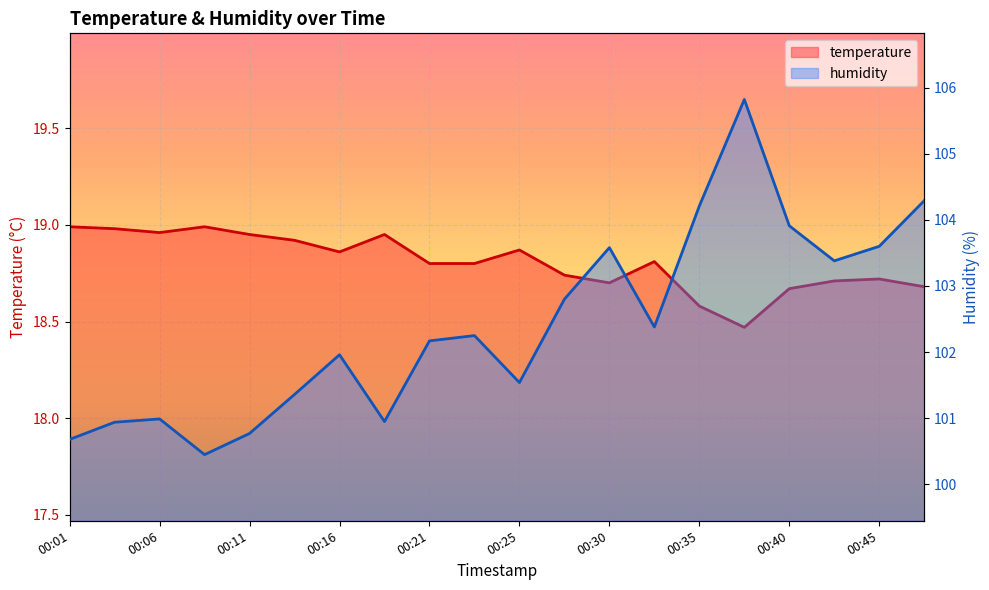

Reading left to right, extract all data points from this chart.

temperature: 00:01=19.0	00:03=19.0	00:06=19.0	00:08=19.0	00:11=18.9	00:13=18.9	00:16=18.9	00:18=18.9	00:21=18.8	00:23=18.8	00:25=18.9	00:28=18.7	00:30=18.7	00:33=18.8	00:35=18.6	00:38=18.5	00:40=18.7	00:43=18.7	00:45=18.7	00:48=18.7
humidity: 00:01=100.7	00:03=100.9	00:06=101.0	00:08=100.5	00:11=100.8	00:13=101.4	00:16=102.0	00:18=101.0	00:21=102.2	00:23=102.2	00:25=101.5	00:28=102.8	00:30=103.6	00:33=102.4	00:35=104.2	00:38=105.8	00:40=103.9	00:43=103.4	00:45=103.6	00:48=104.3